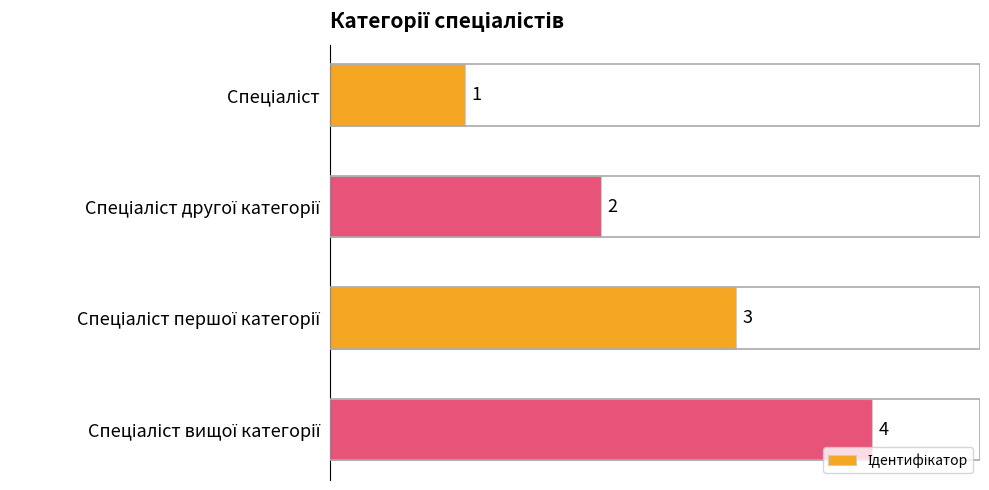

How many values are between 2 and 4?

3